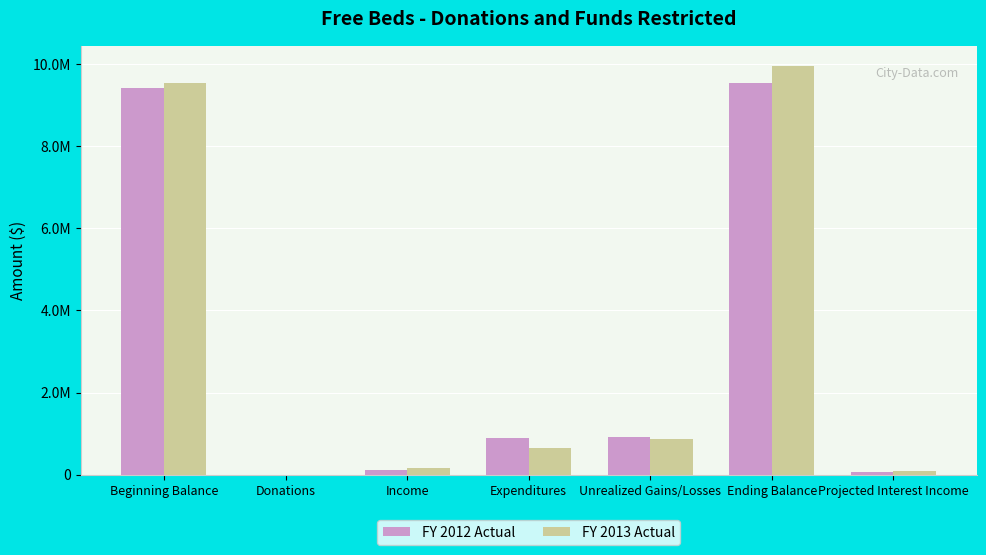

Is the value of FY 2013 Actual at Expenditures greater than the value of FY 2012 Actual at Projected Interest Income?

Yes